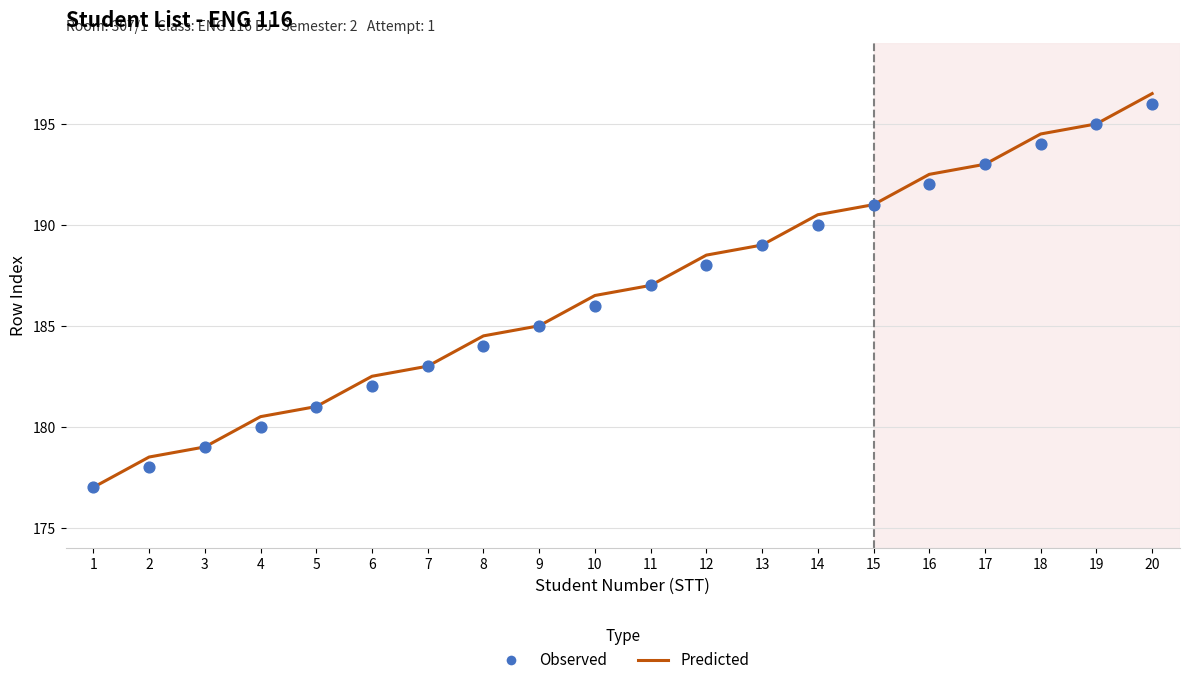

What are all the series names shown in the legend?

Predicted, Observed